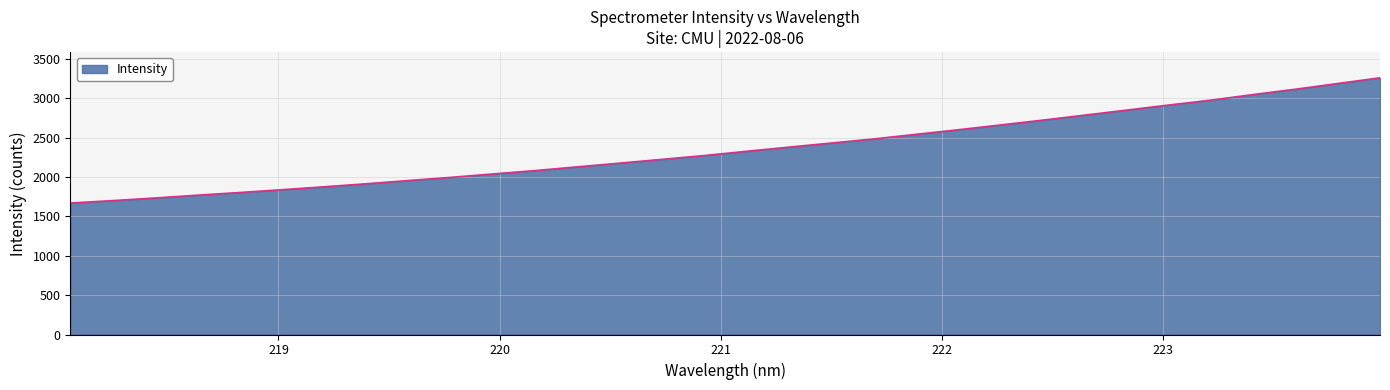

What is the smallest value displayed?

1668.3